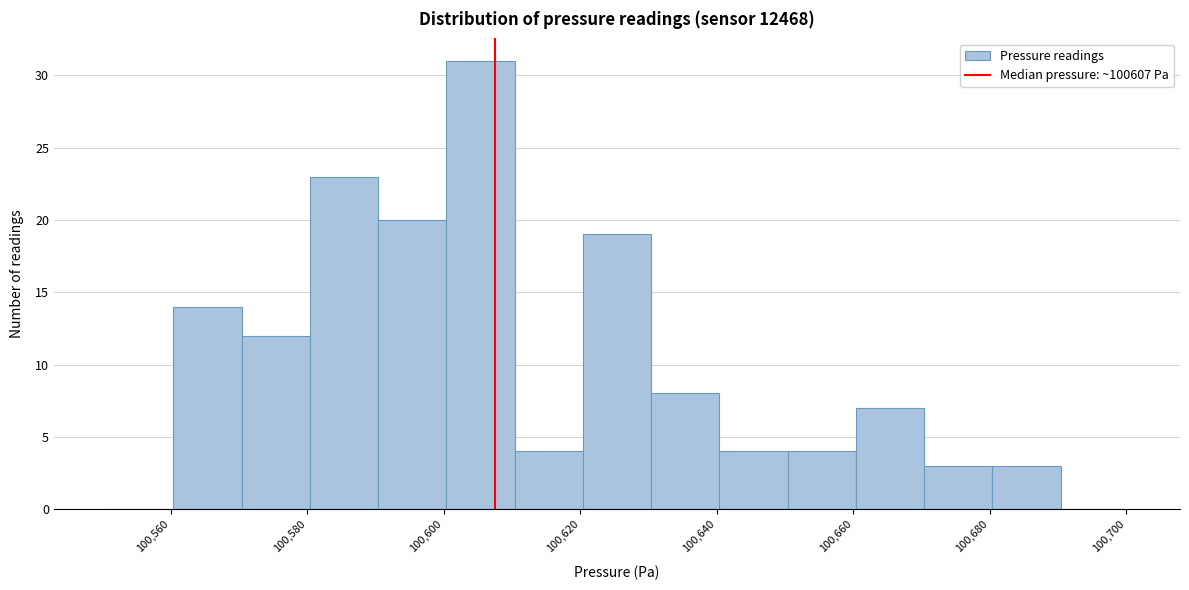

Reading left to right, transcribe this chart: for each bar, give the range it covers on the x-axis and its height. Neither the bar edges nor the heights are printed on the chart, so give them approximately, as read against the axes.

100550 to 100560: 0
100560 to 100570: 14
100570 to 100580: 12
100580 to 100590: 23
100590 to 100600: 20
100600 to 100610: 31
100610 to 100620: 4
100620 to 100630: 19
100630 to 100640: 8
100640 to 100650: 4
100650 to 100660: 4
100660 to 100670: 7
100670 to 100680: 3
100680 to 100690: 3
100690 to 100700: 0